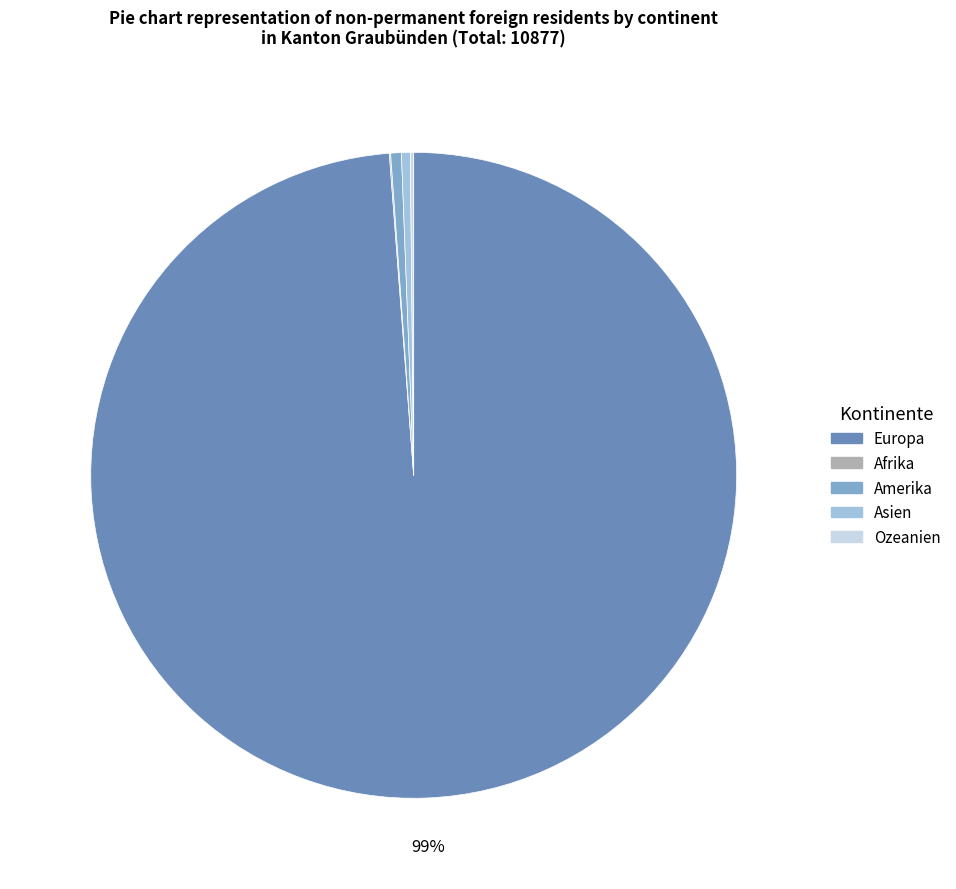

To the nearest percent, what is the difference between the largest and smallest slice percentages?

99%